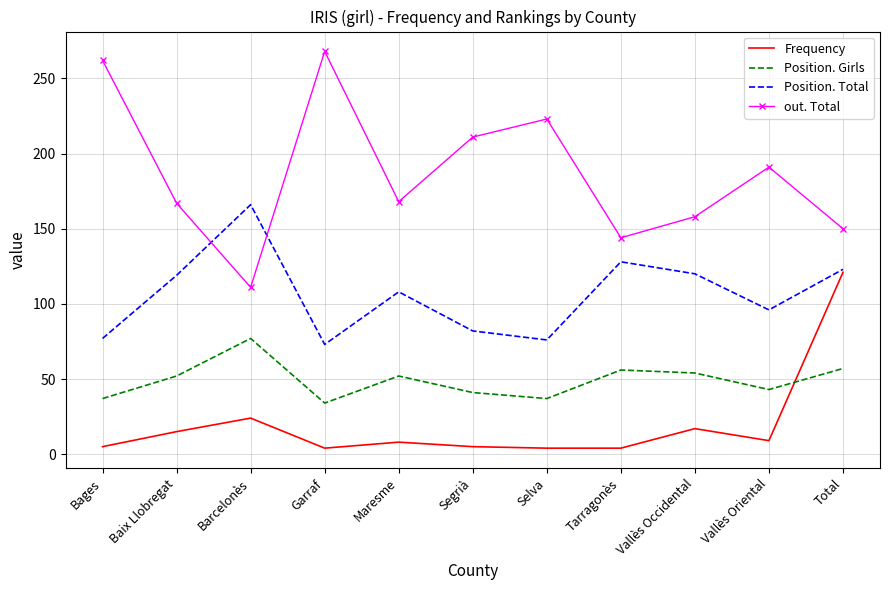

At Bages, list the series in order from smallest to largest.

Frequency, Position. Girls, Position. Total, out. Total